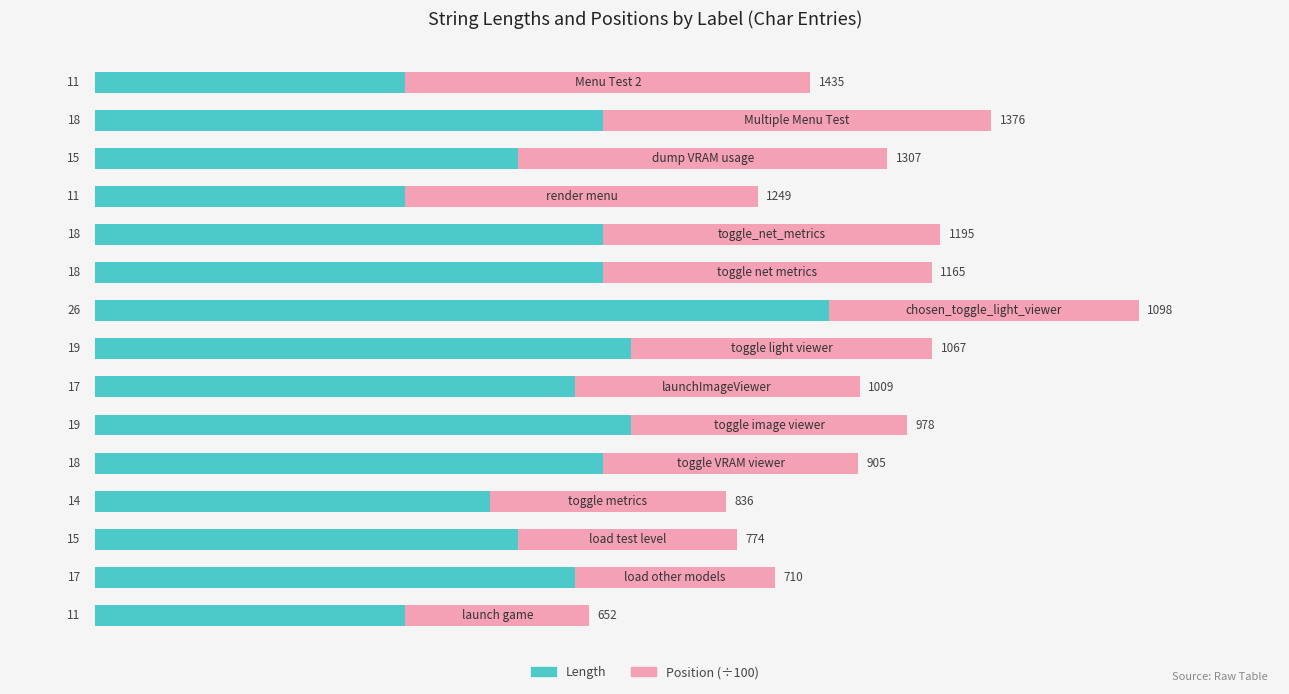

What is the sum of all Length values?

247.0